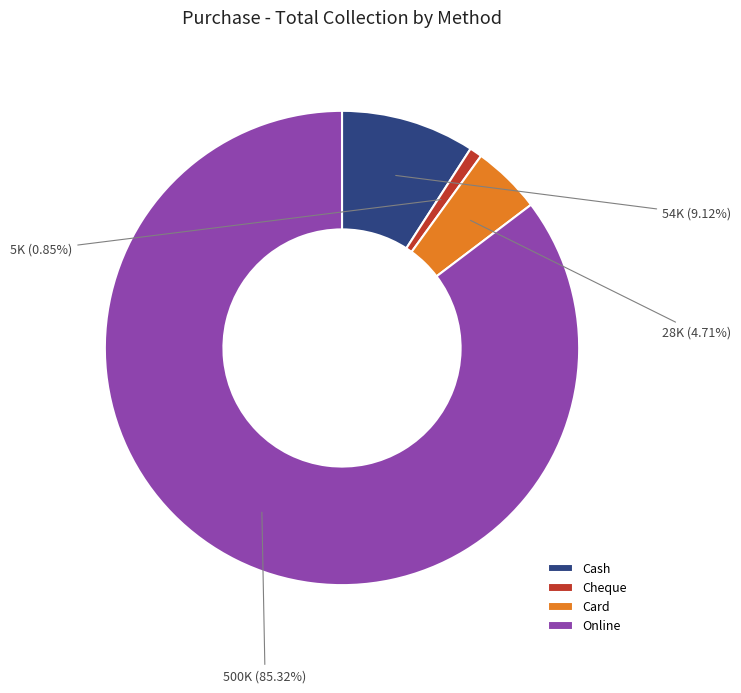

Between Online and Cheque, which is larger?

Online